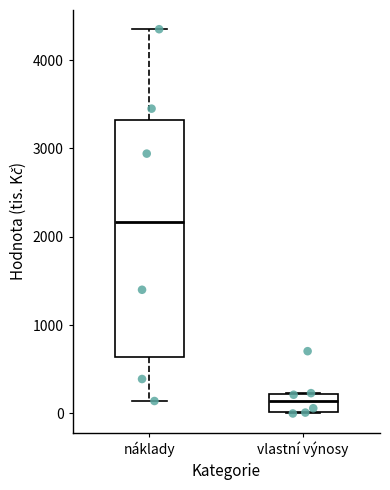

Reading left to right, read every box against the y-axis: the position of its median line, the range the box covers, and the ends of its whiskers. The values are not printed on the chart, so give them approximately, as read against the axis.

náklady: median 2200, box 600 to 3300, whiskers 100 to 4300
vlastní výnosy: median 100, box 0 to 200, whiskers 0 to 200